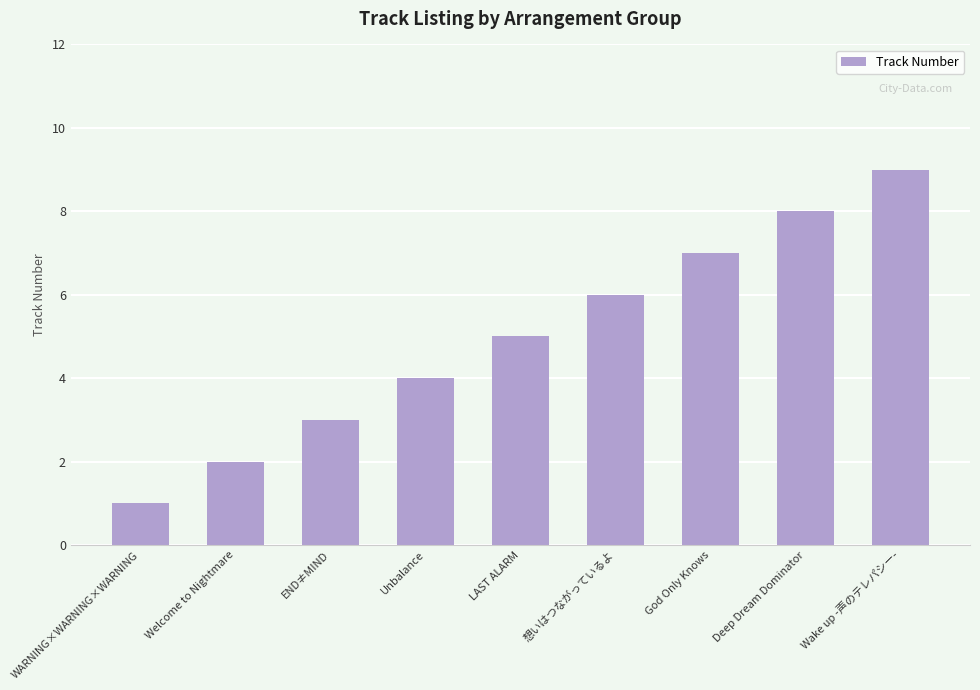

The chart shows a value of 14 at Wake up -声のテレパシー-. True or false?

False